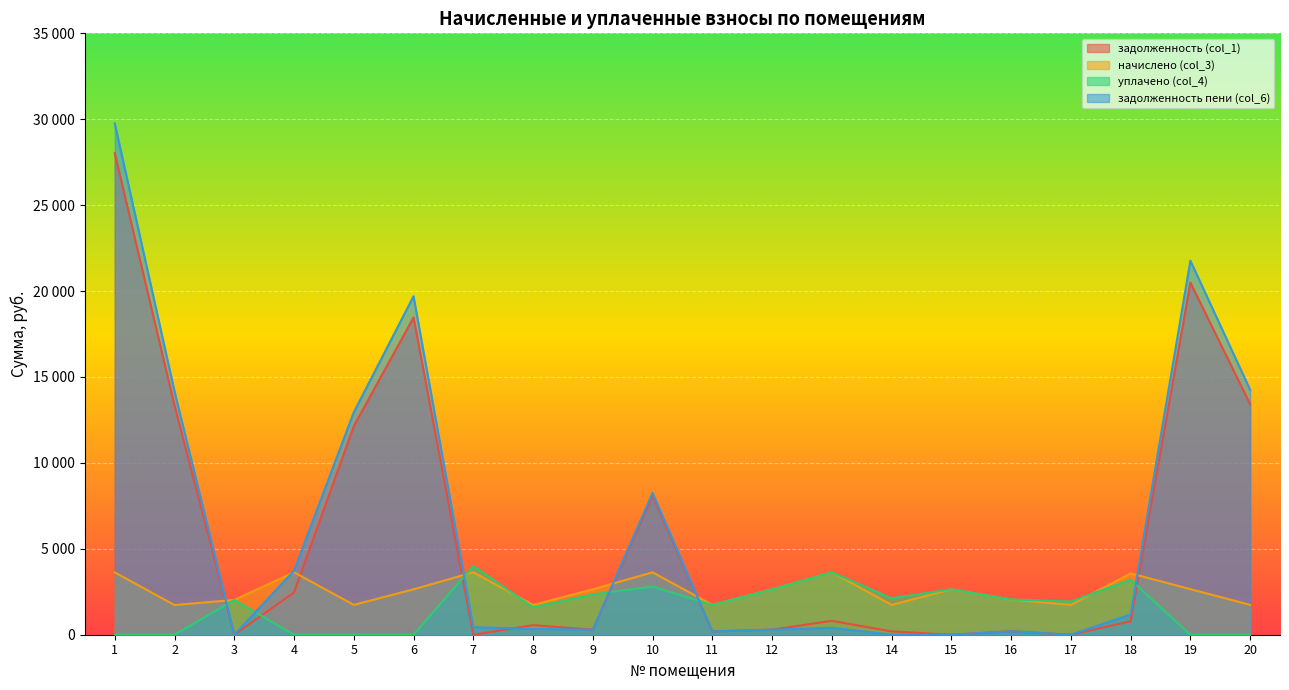

List the series in order of their peak value, lowest first.

начислено (col_3), уплачено (col_4), задолженность (col_1), задолженность пени (col_6)